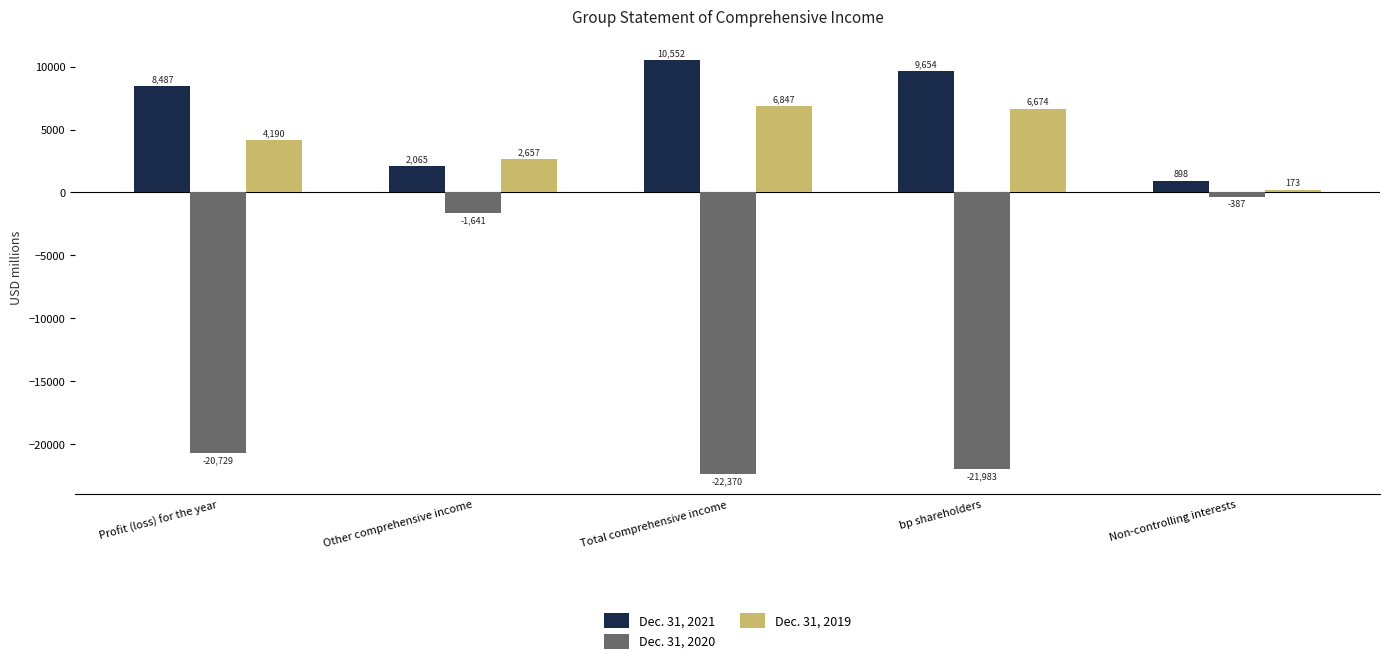

At which category is the sum across all series the highest?

Other comprehensive income